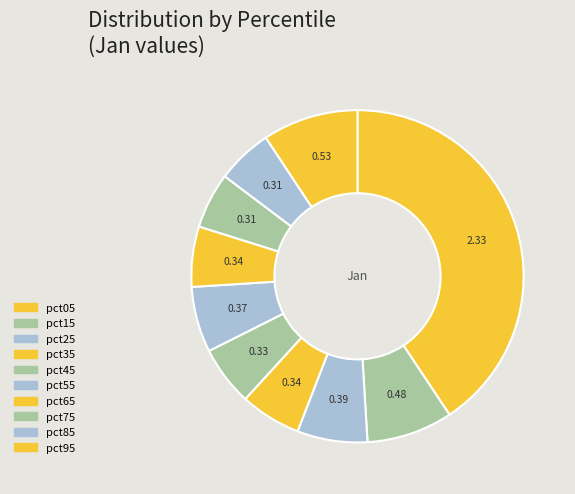

To the nearest percent, what is the average slice percentage?

10%